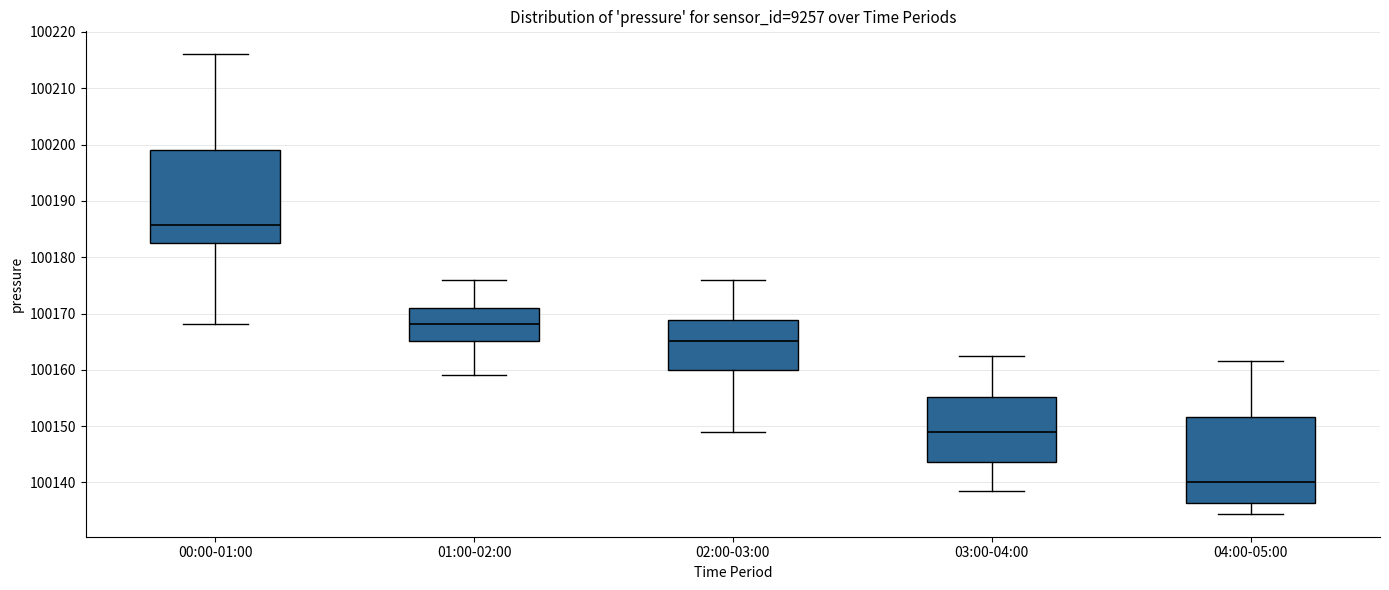

Reading left to right, transcribe this box plot: for each box, give where its median line is, the range the box spans, and where its two whiskers end, as read against the y-axis. The values are not printed on the chart, so give them approximately, as read against the axis.

00:00-01:00: median 100186, box 100183 to 100199, whiskers 100168 to 100216
01:00-02:00: median 100168, box 100165 to 100171, whiskers 100159 to 100176
02:00-03:00: median 100165, box 100160 to 100169, whiskers 100149 to 100176
03:00-04:00: median 100149, box 100144 to 100155, whiskers 100139 to 100163
04:00-05:00: median 100140, box 100136 to 100152, whiskers 100134 to 100162